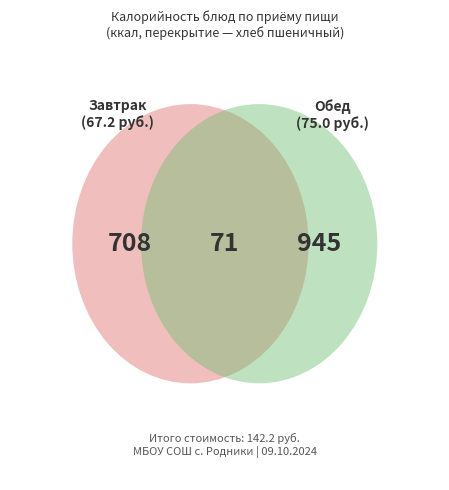

Does Завтрак represent more than half of the total?

No